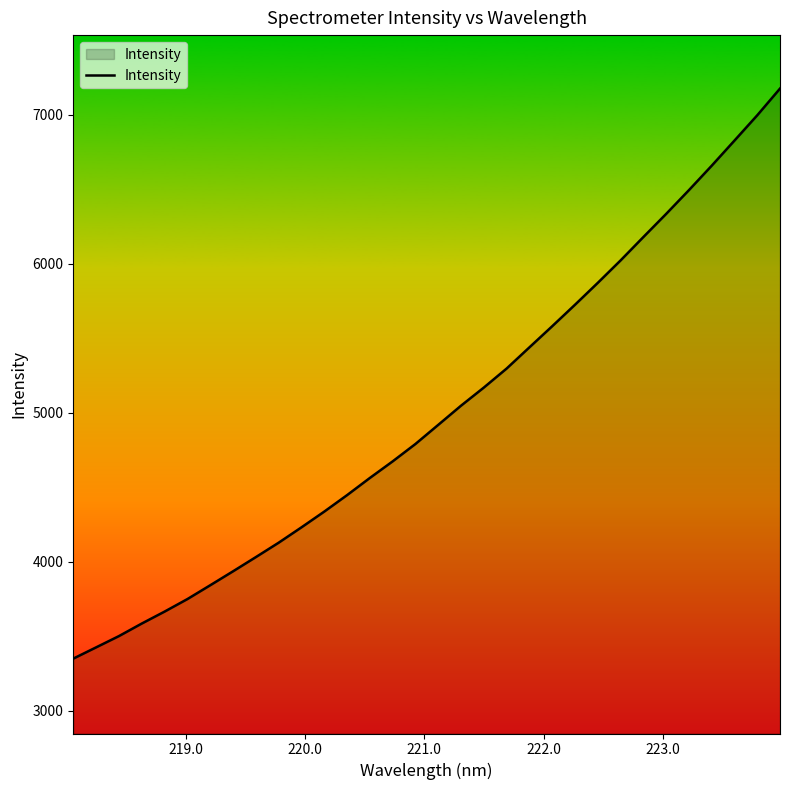

What is the difference between the maximum and minimum values?

3826.0